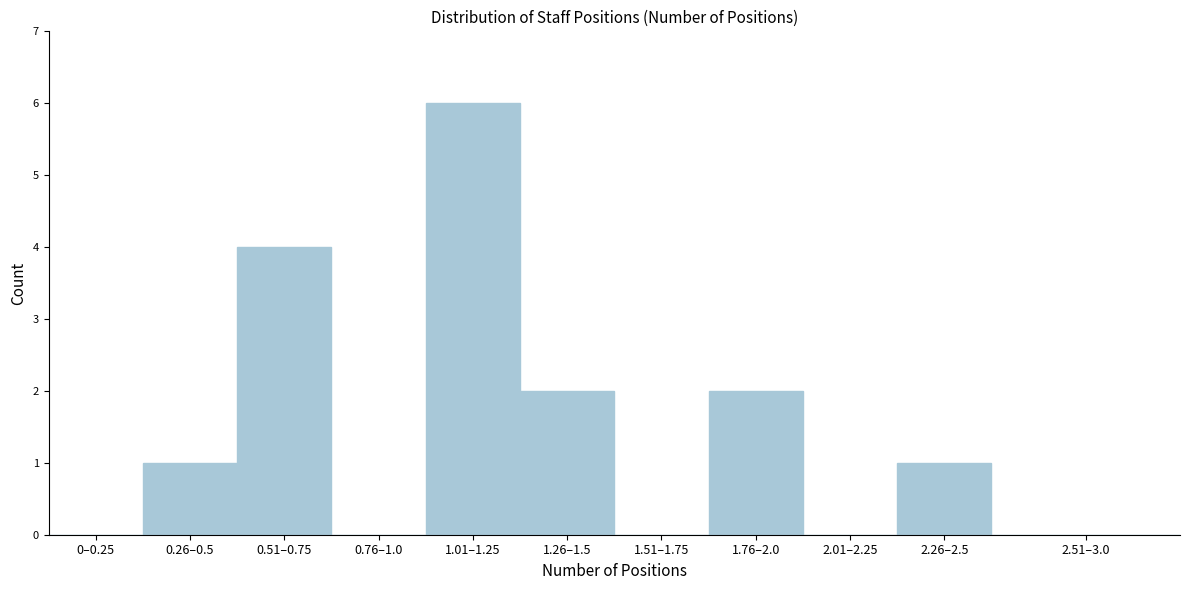

Reading left to right, transcribe all the data shown in this chart.

0–0.25=0	0.26–0.5=1	0.51–0.75=4	0.76–1.0=0	1.01–1.25=6	1.26–1.5=2	1.51–1.75=0	1.76–2.0=2	2.01–2.25=0	2.26–2.5=1	2.51–3.0=0